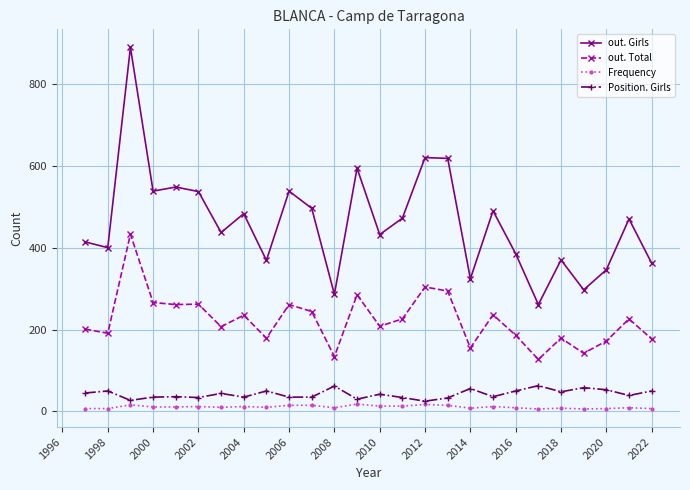

Which series has the widest spread of values?

out. Girls